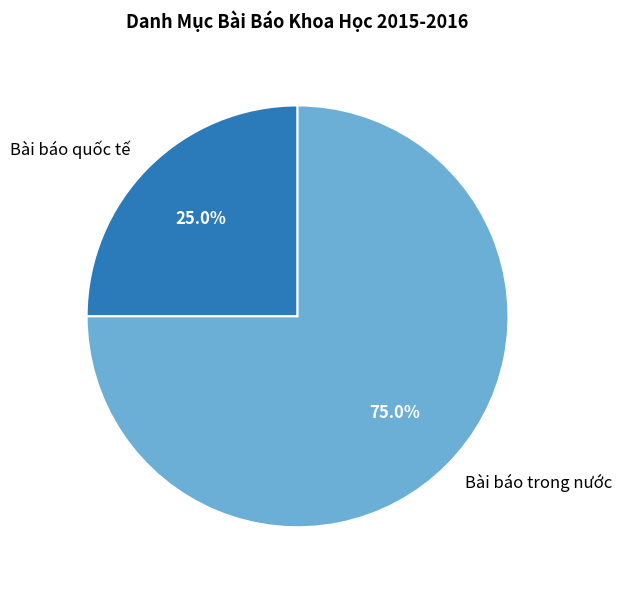

Rank the categories by value from lowest to highest.

Bài báo quốc tế, Bài báo trong nước